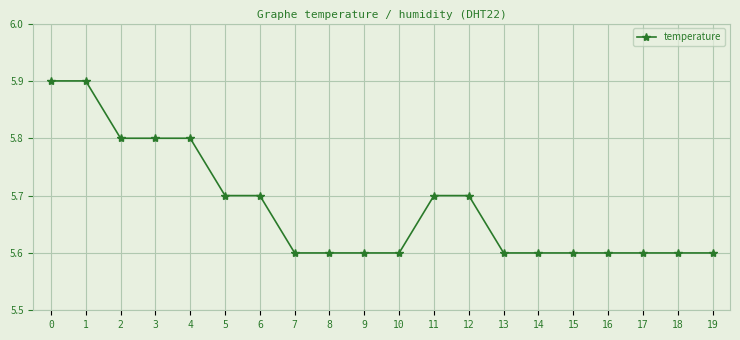

What is the approximate value at 17?

5.6